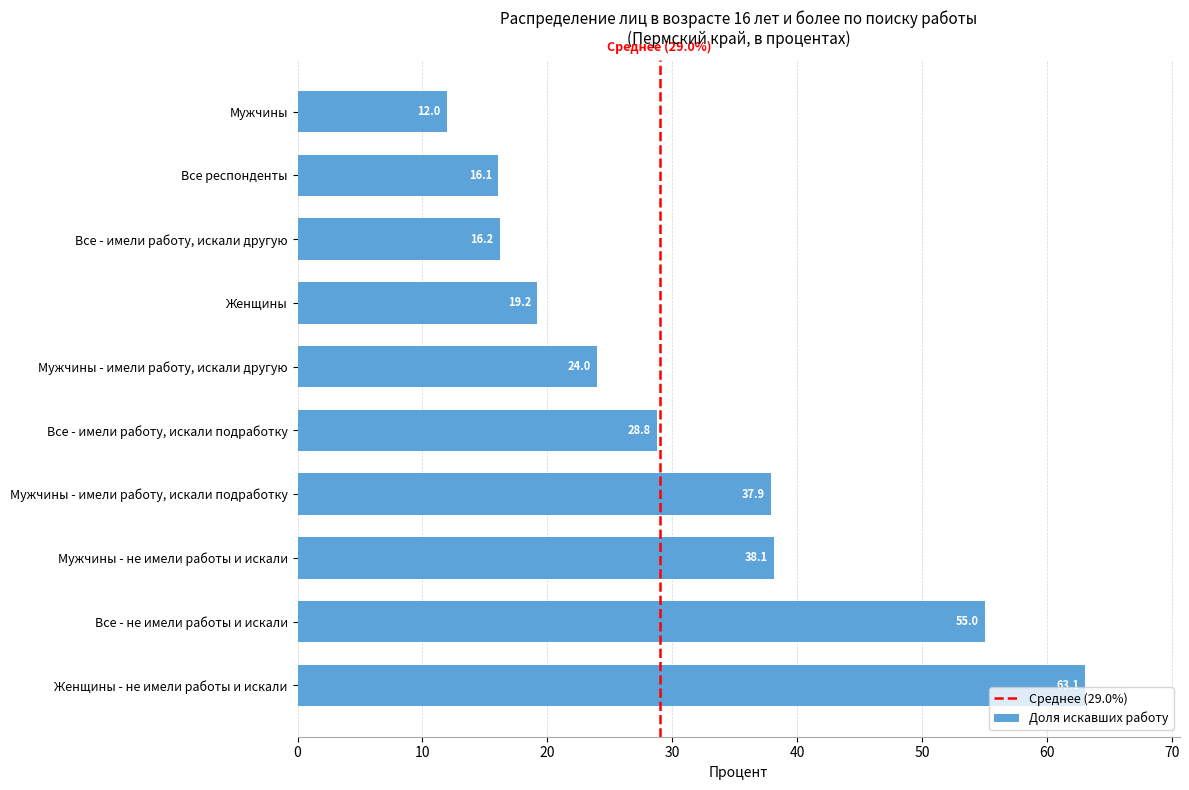

Reading bottom to top, what are all the values shown in this chart?

63.1	55.0	38.1	37.9	28.8	24.0	19.2	16.2	16.1	12.0